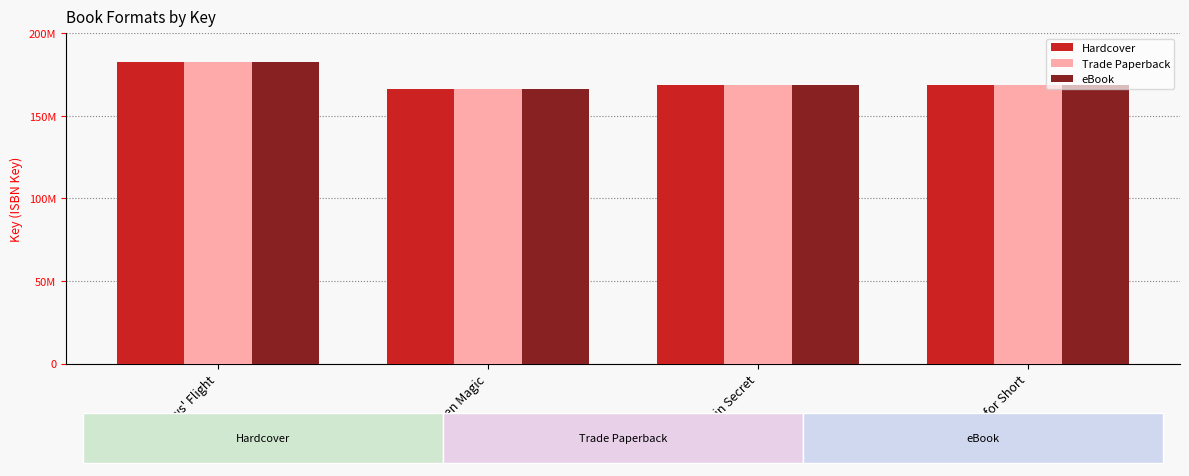

Read the eBook value at Binny in Secret, to the nearest 50.

168523800